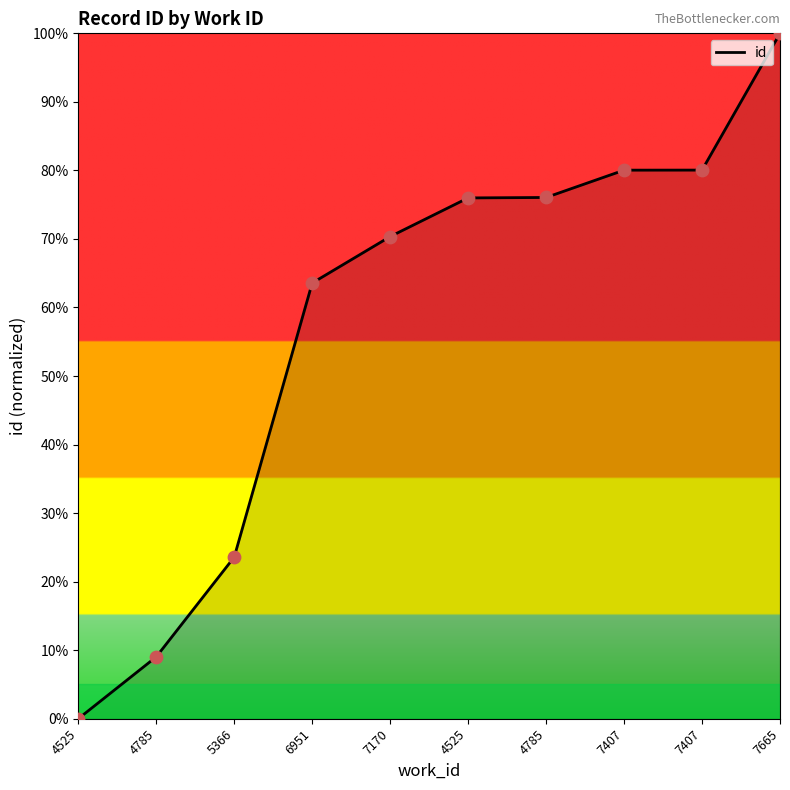

What is the change in value from 5366 to 7170?

+46.8